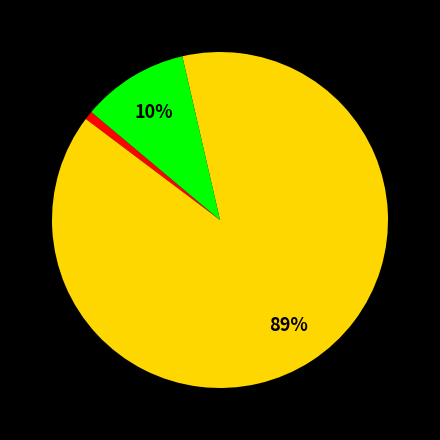

Does any single category account for the majority?

Yes